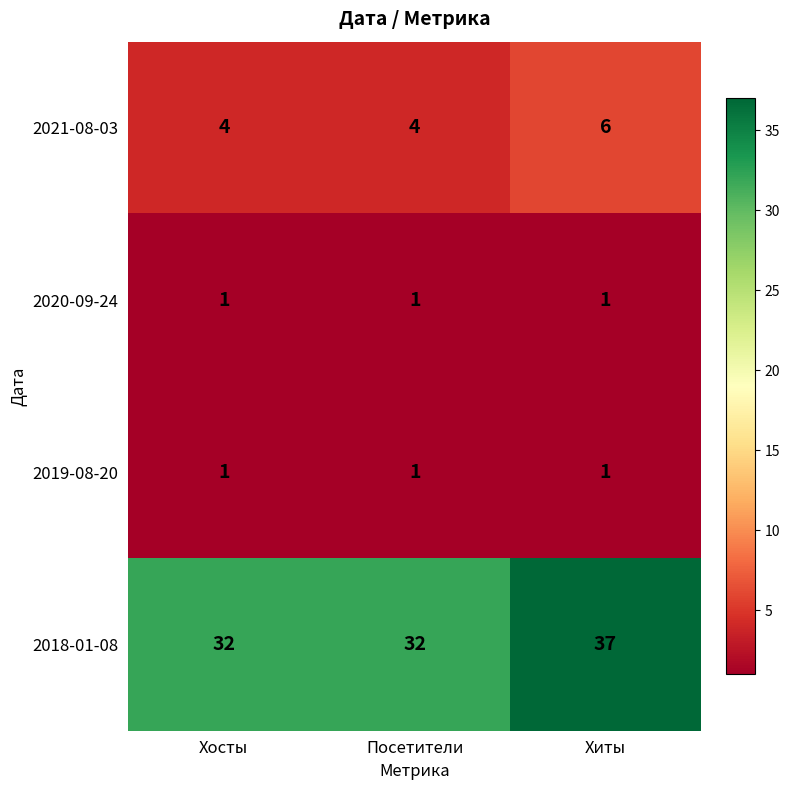

What is the spread (max minus min) of values at Посетители?

31